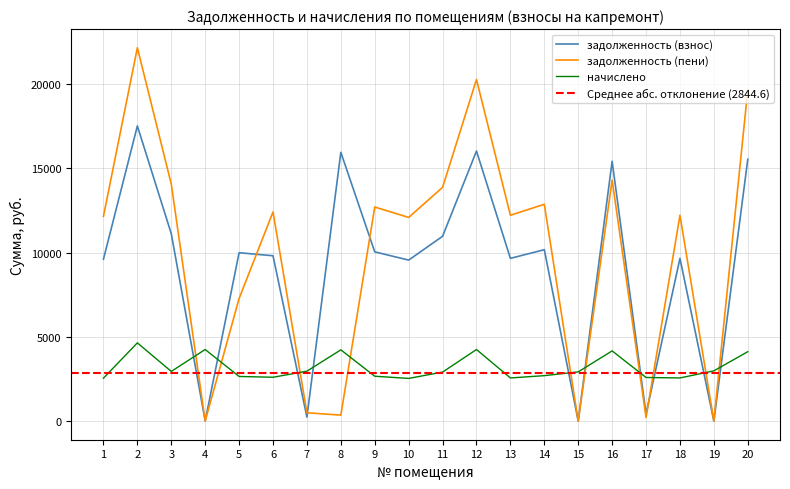

What is the value of the задолженность (пени) point at the 10th from the left?

12084.0